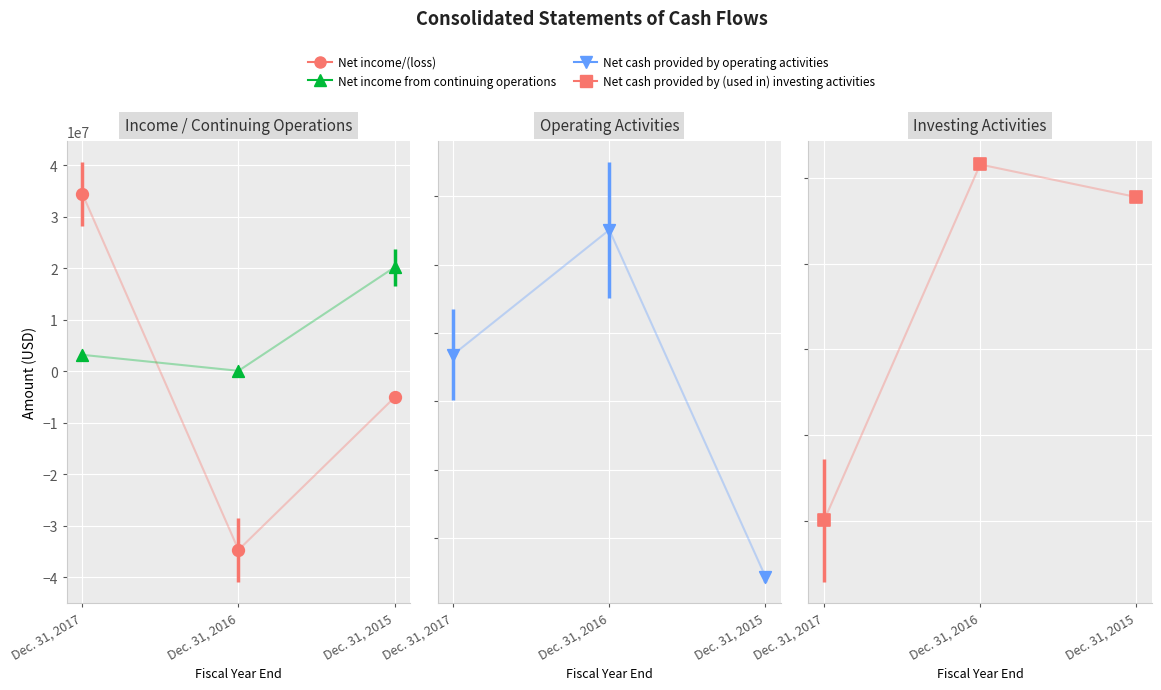

What is the total value across all series at Dec. 31, 2017?

-23851091